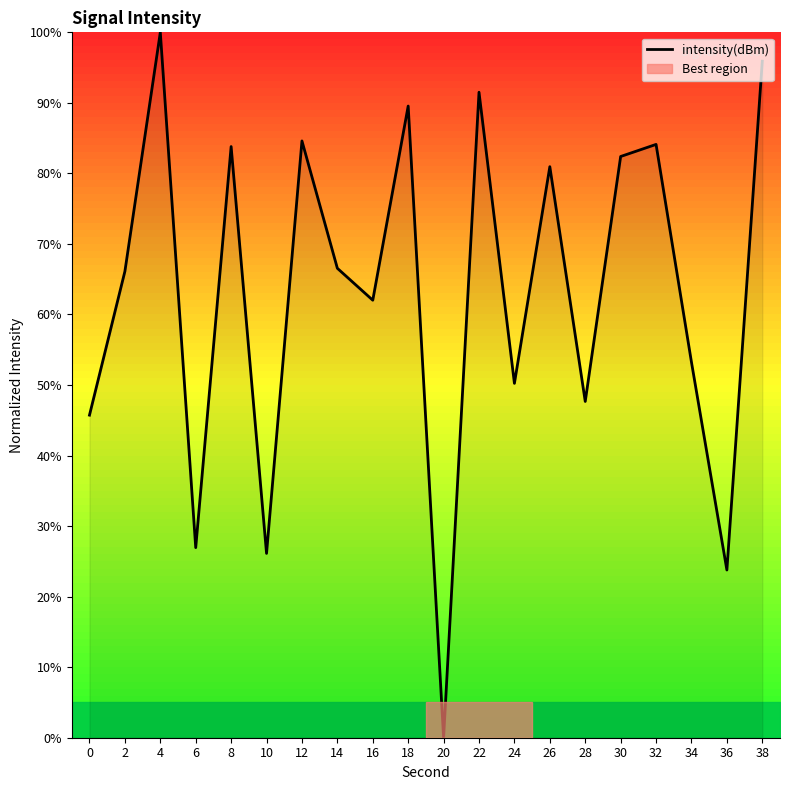

What is the change in value from 14 to 36?

-42.8